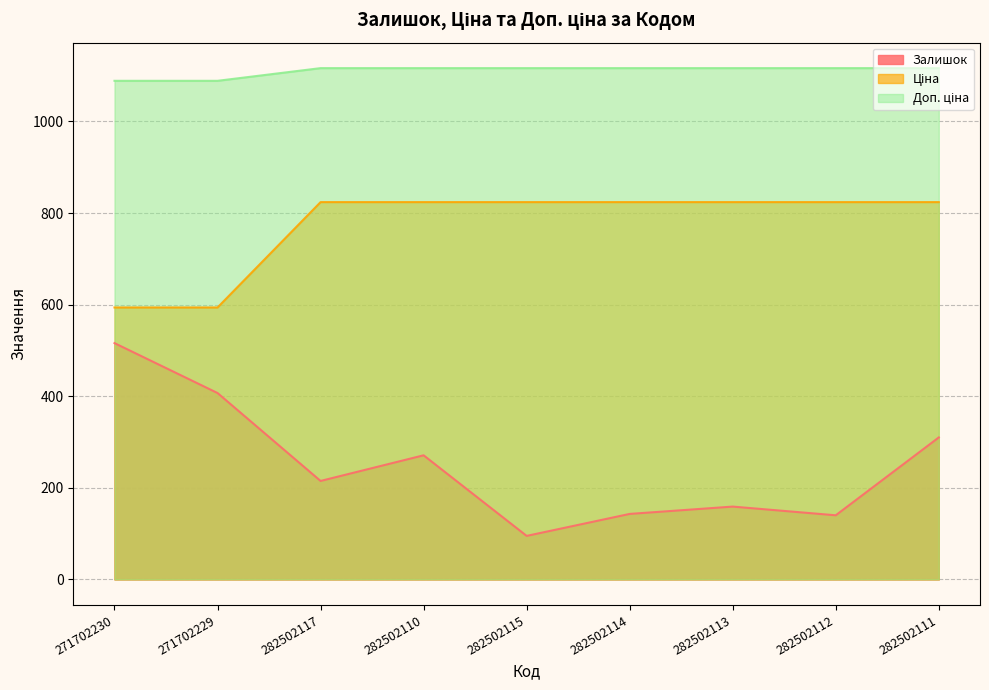

Reading right to left, extract all data points from this chart.

Залишок: 310.0	140.0	159.0	143.0	95.0	271.0	215.0	407.0	516.0
Ціна: 823.9	823.9	823.9	823.9	823.9	823.9	823.9	593.8	593.8
Доп. ціна: 1116.5	1116.5	1116.5	1116.5	1116.5	1116.5	1116.5	1088.8	1088.8